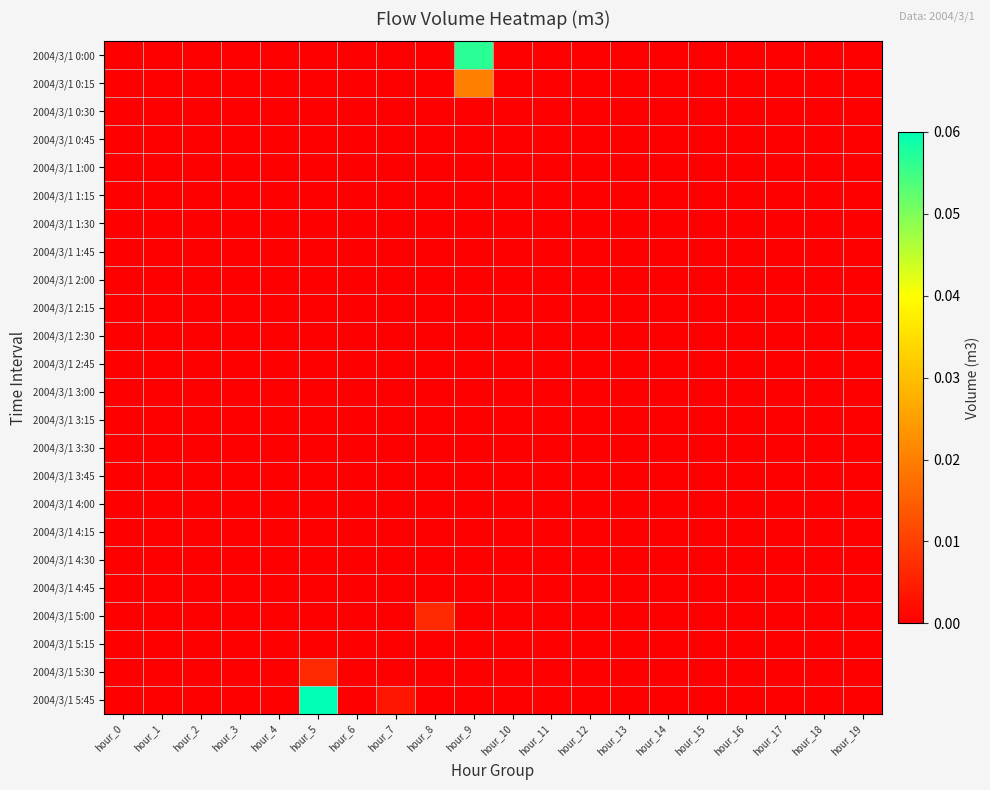

Which series has the largest range (max minus min)?

2004/3/1 5:45